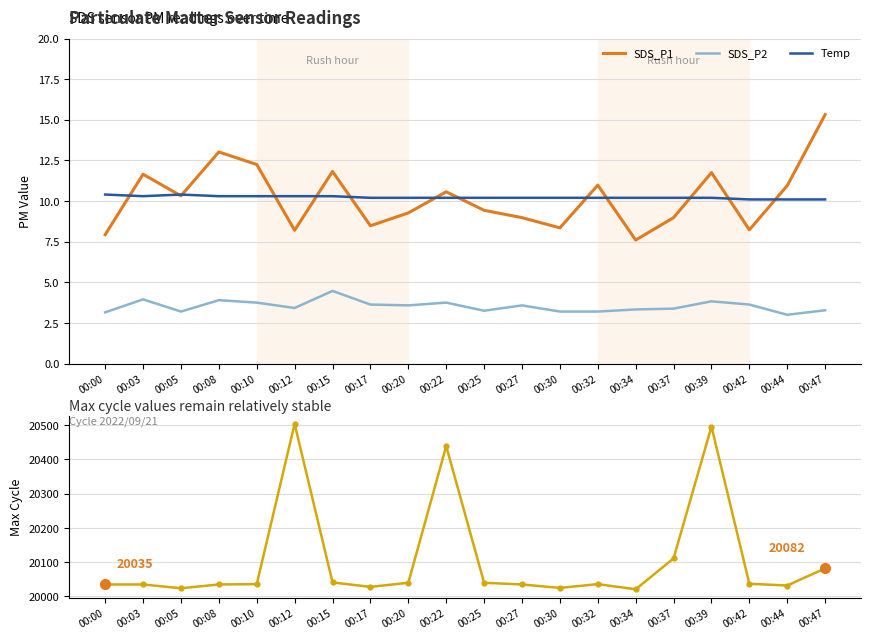

What is the total value across all series at 00:17?

20050.3